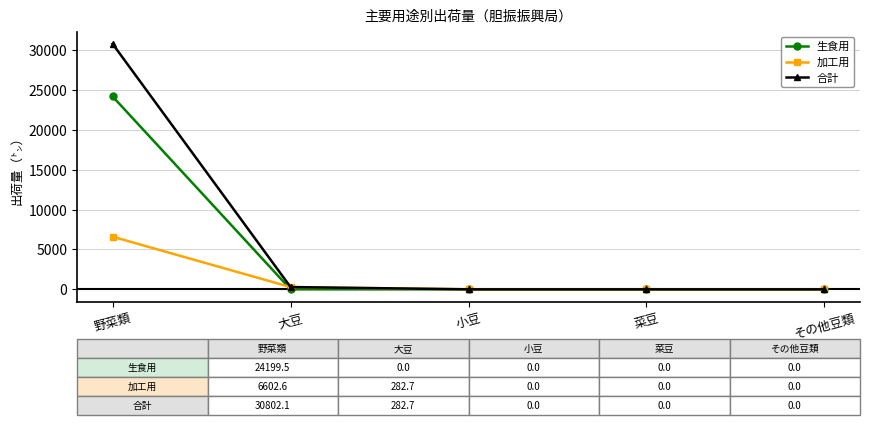

What is the difference between the 加工用 values at その他豆類 and 大豆?

282.7